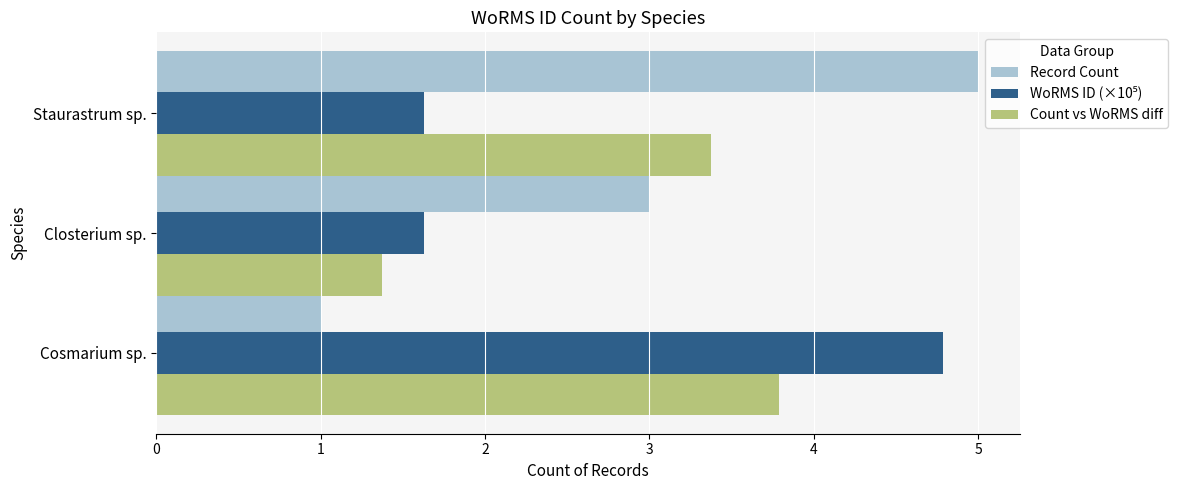

How many Count vs WoRMS diff values are between 1 and 3?

1